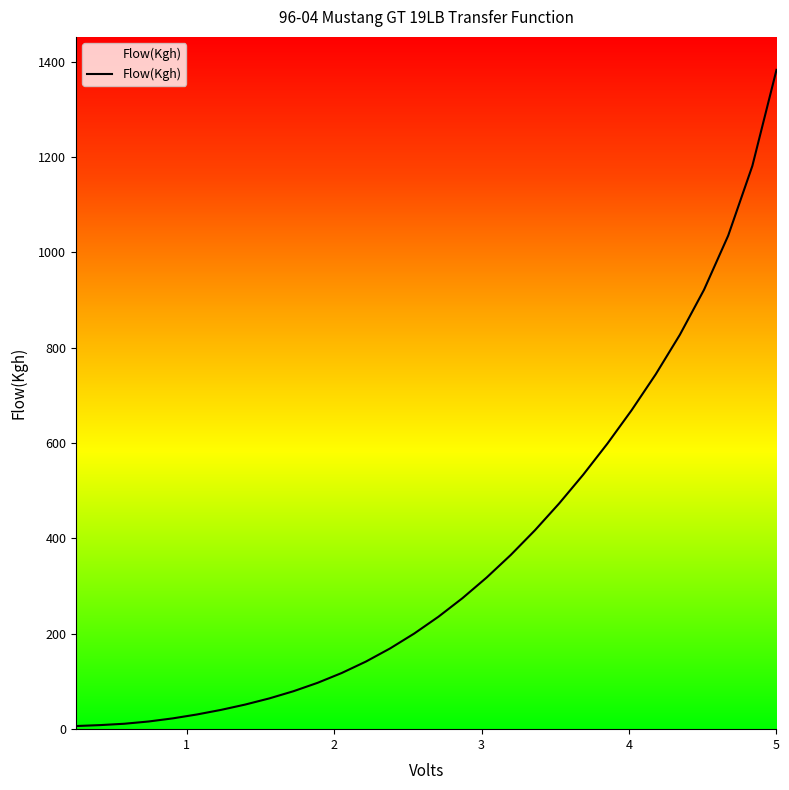

What is the change in value from 1.2327586206896552 to 4.181034482758621?

+704.0